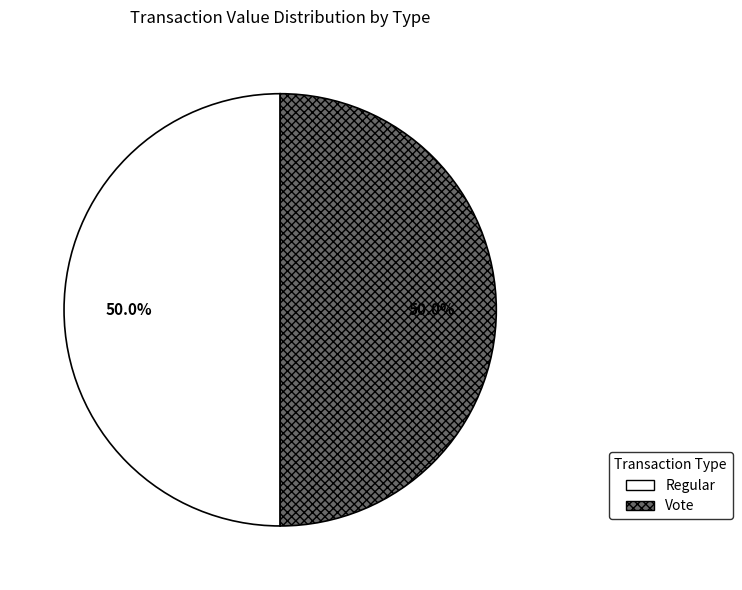

Combined, do Regular and Vote account for over 50%?

Yes